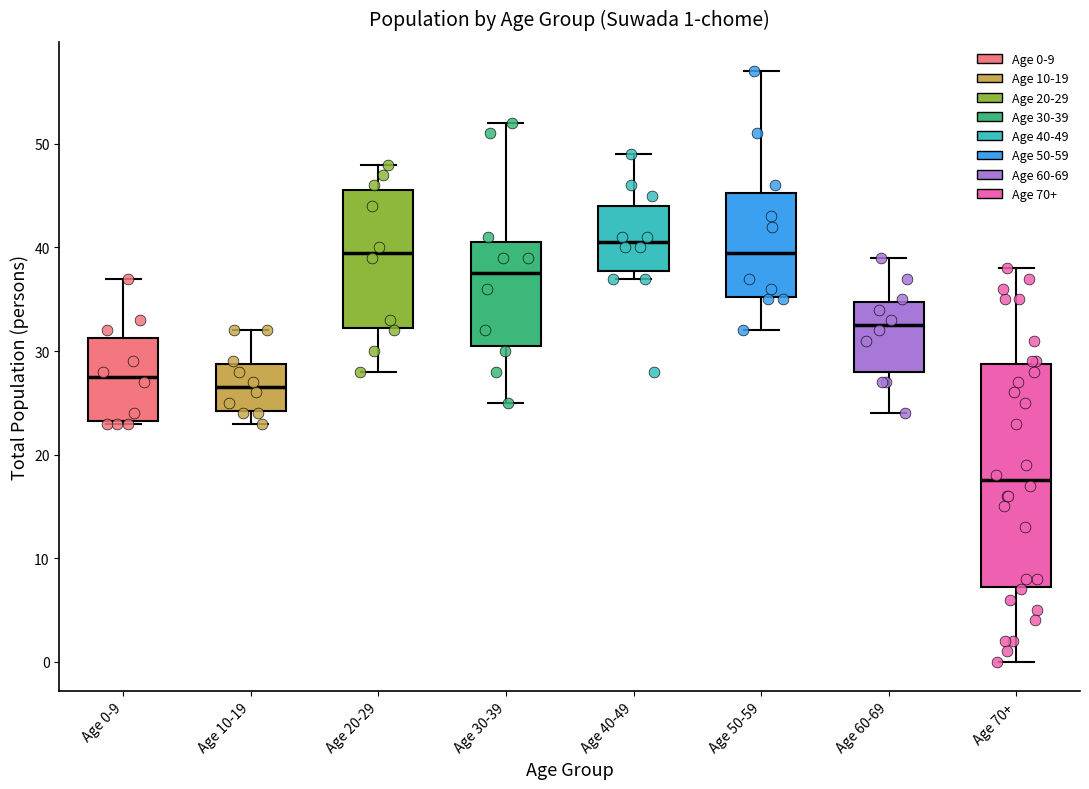

Comparing the boxes themselves (not the whiskers), which one is the tallest?

Age 70+